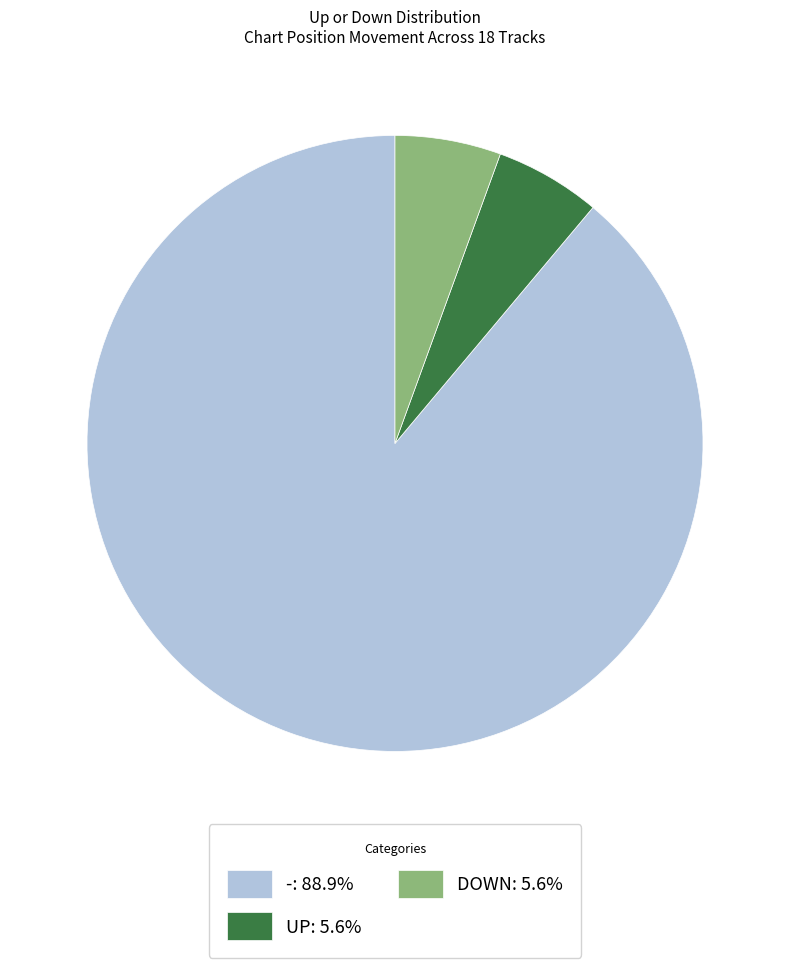

Combined, do UP: 5.6% and DOWN: 5.6% account for over 50%?

No